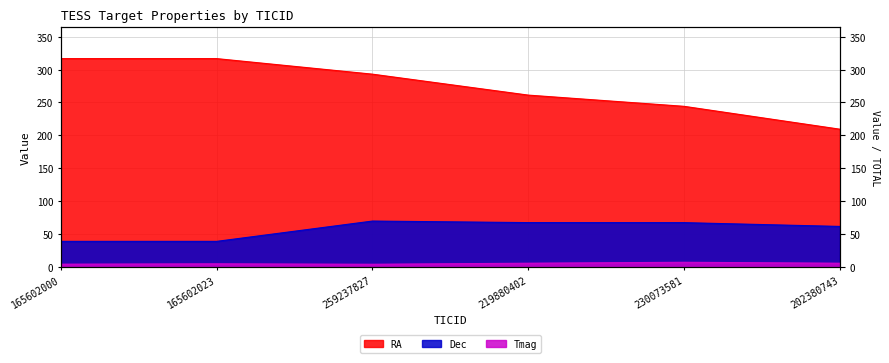

At which category does Tmag reach its first local valley?

259237827